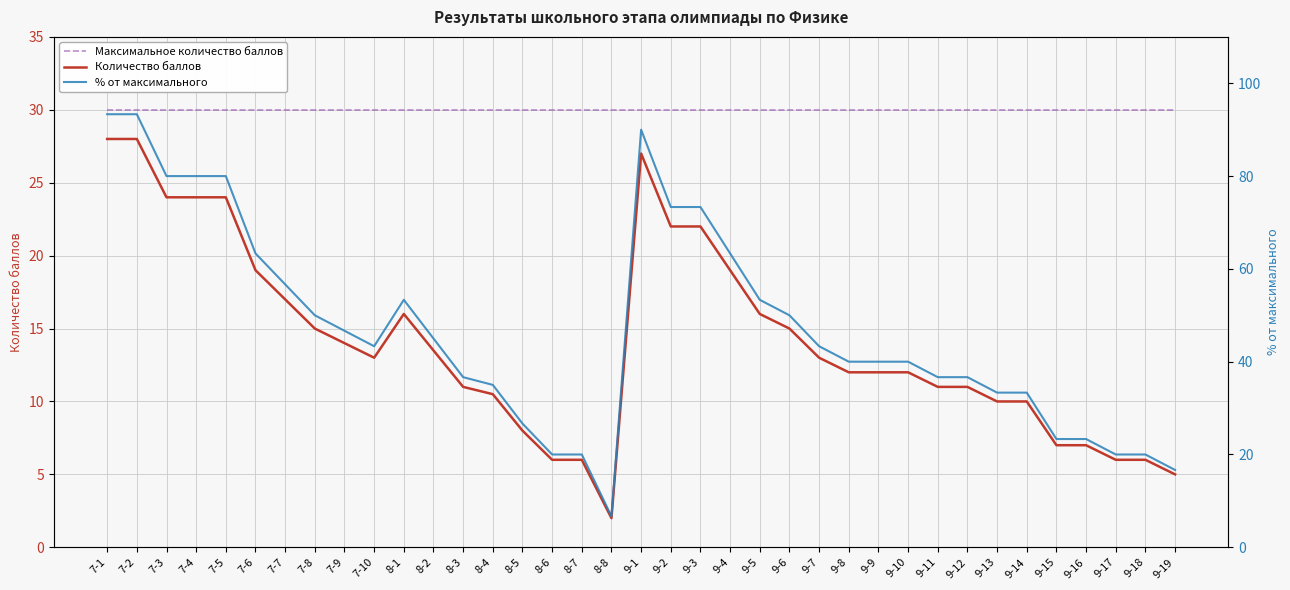

At how many categories does at least one series exceed 45?

16